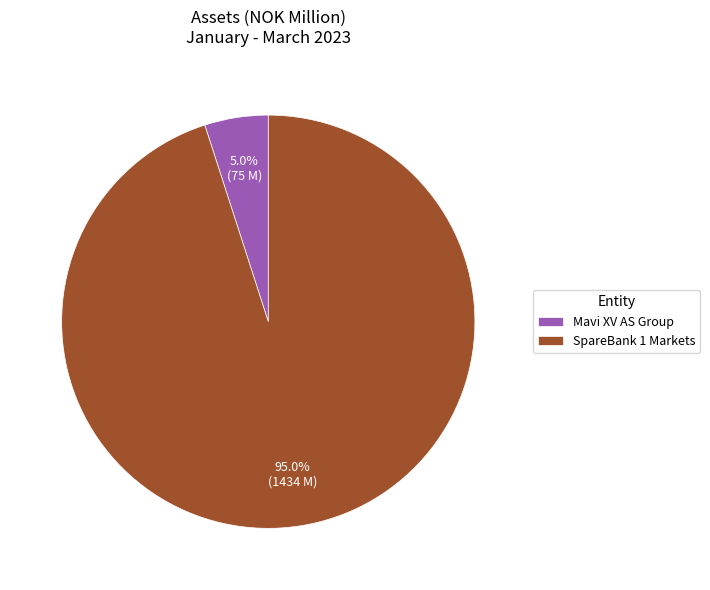

The Mavi XV AS Group slice represents 5% of the pie. True or false?

True